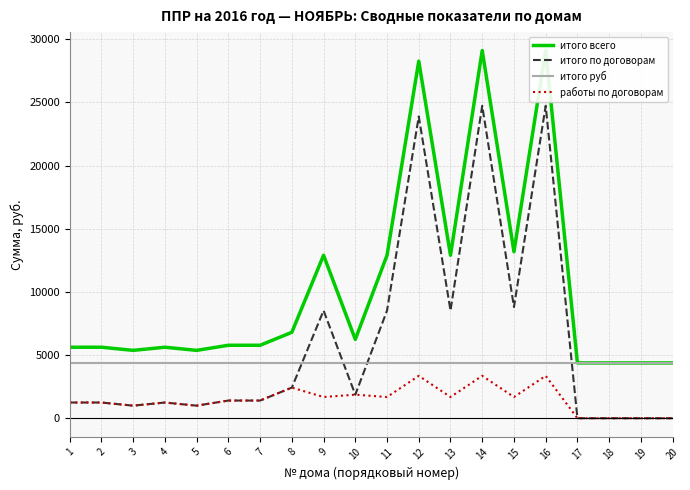

At which label is работы по договорам closest to 1678?

9